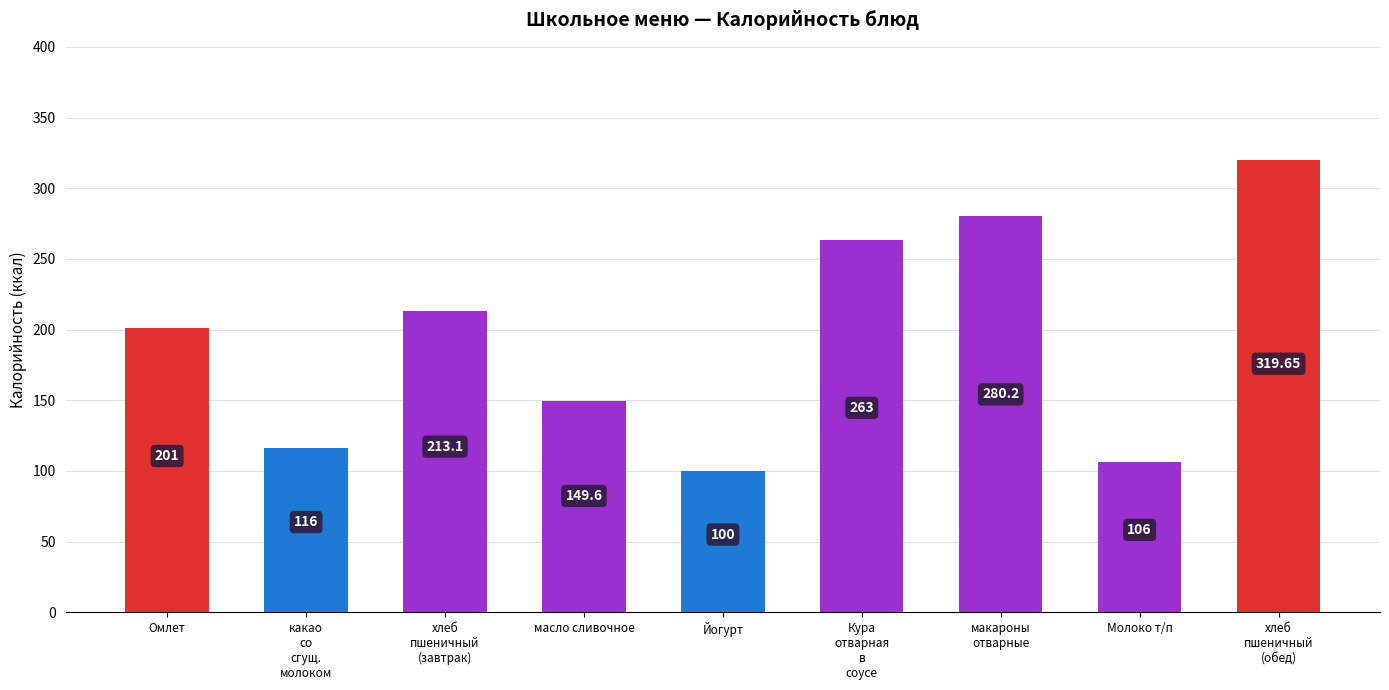

What is the label of the 8th bar from the right?

какао
со
сгущ.
молоком